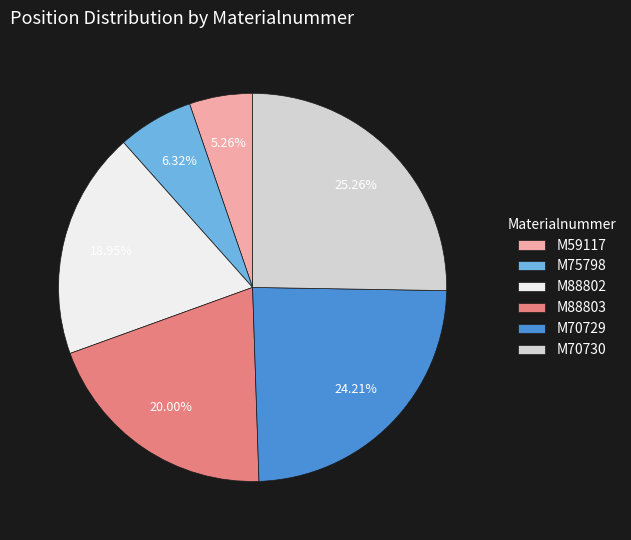

Rank the categories by value from lowest to highest.

M59117, M75798, M88802, M88803, M70729, M70730